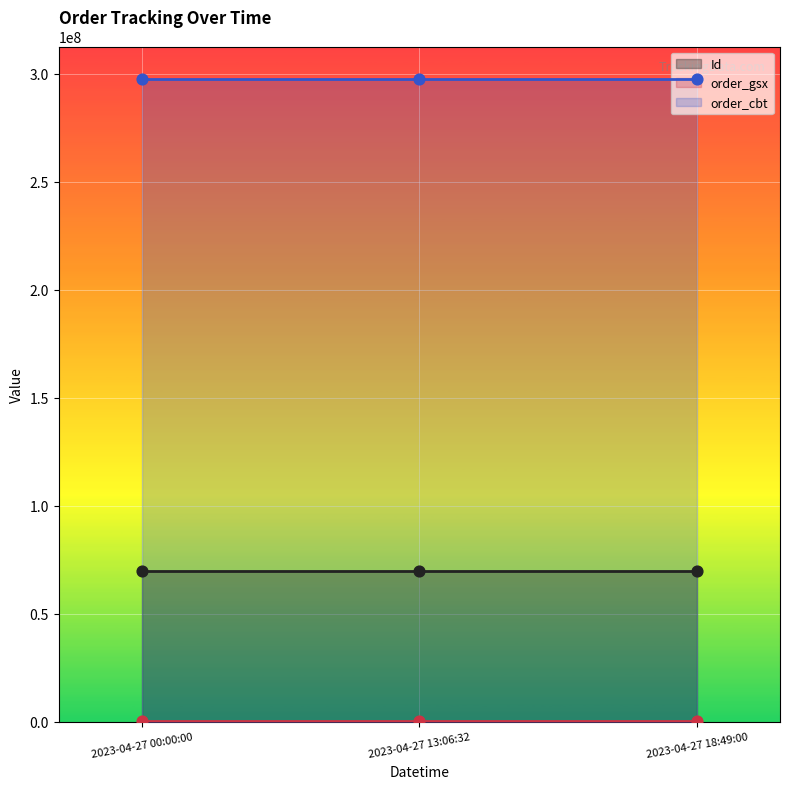

At how many categories does at least one series exceed 152379678?

3